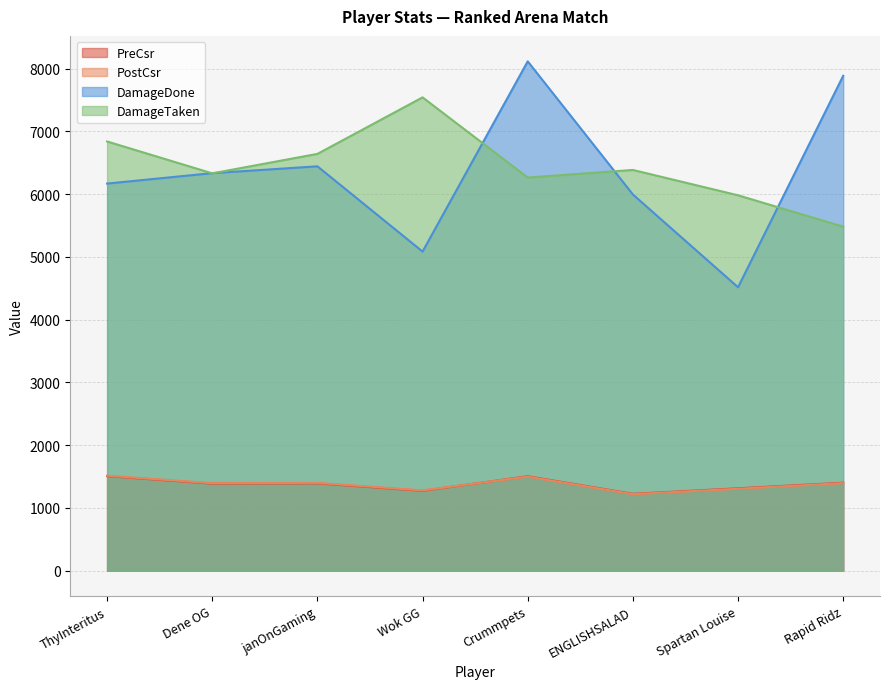

The value of DamageDone at ThyInteritus is 6169. True or false?

True